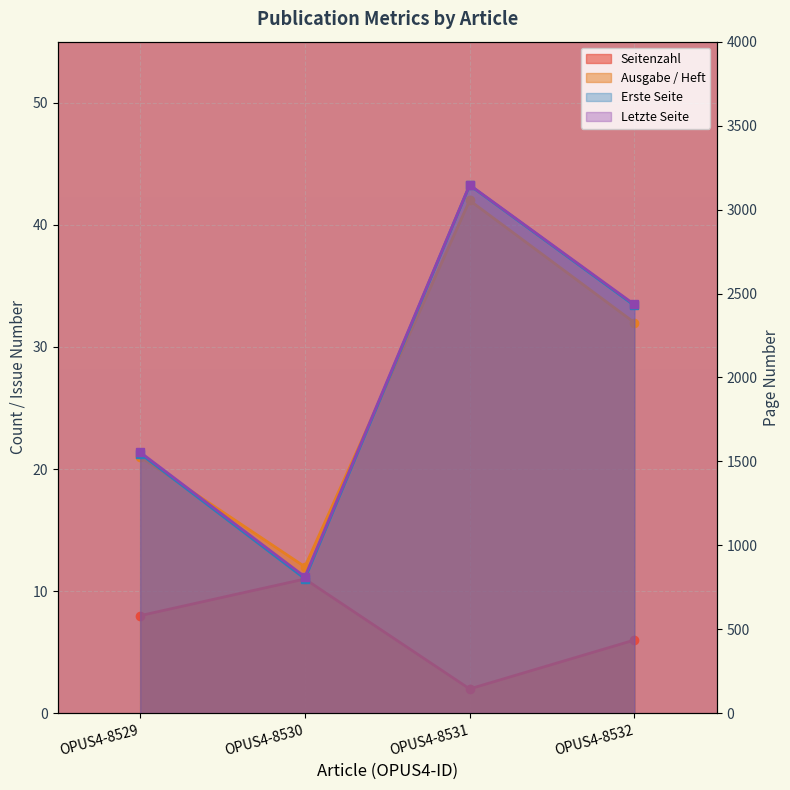

Which series has the largest total across all categories?

Letzte Seite